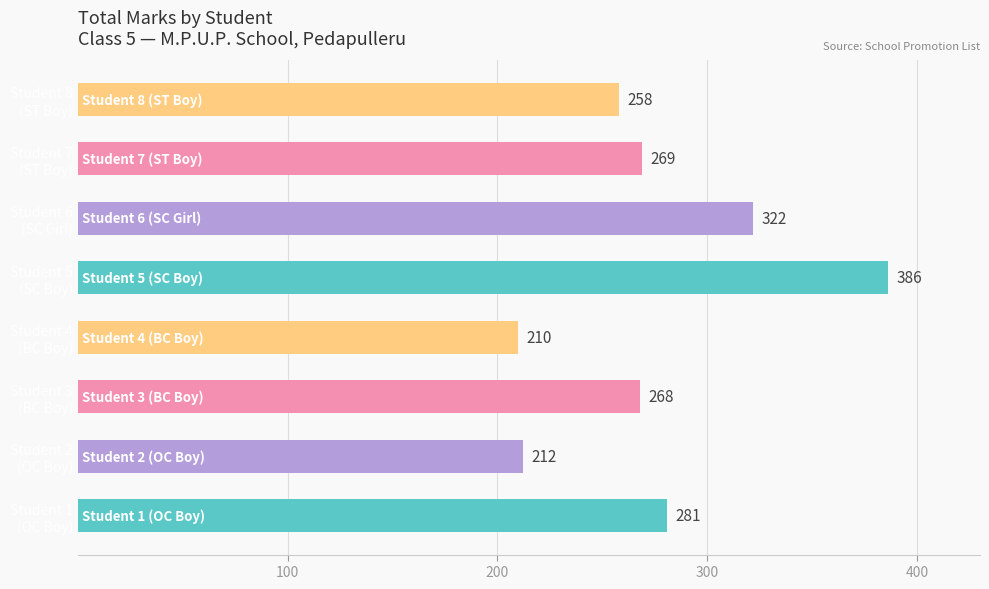

What is the smallest value displayed?

210